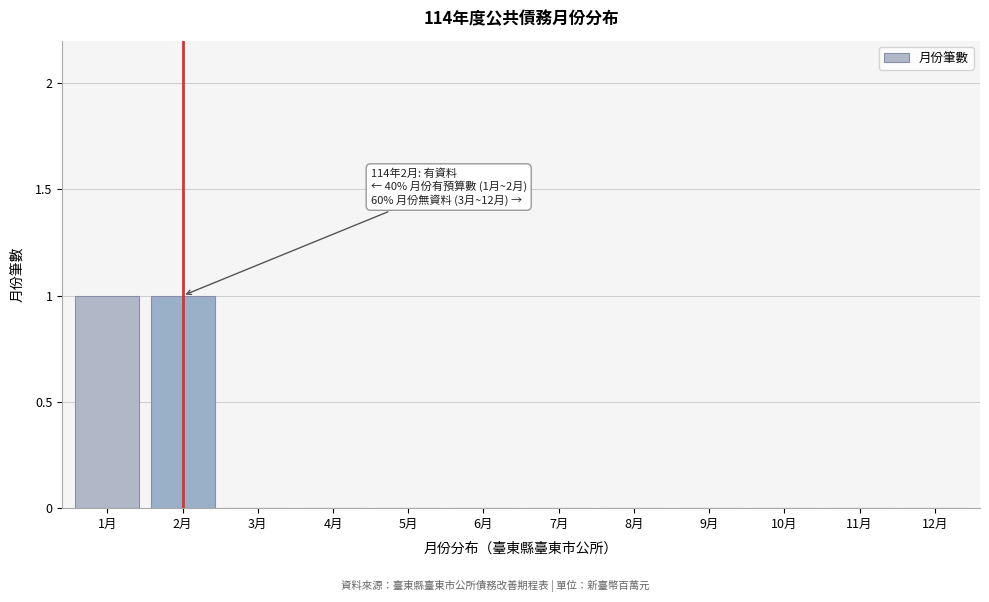

Reading left to right, extract all data points from this chart.

1月=1	2月=1	3月=0	4月=0	5月=0	6月=0	7月=0	8月=0	9月=0	10月=0	11月=0	12月=0